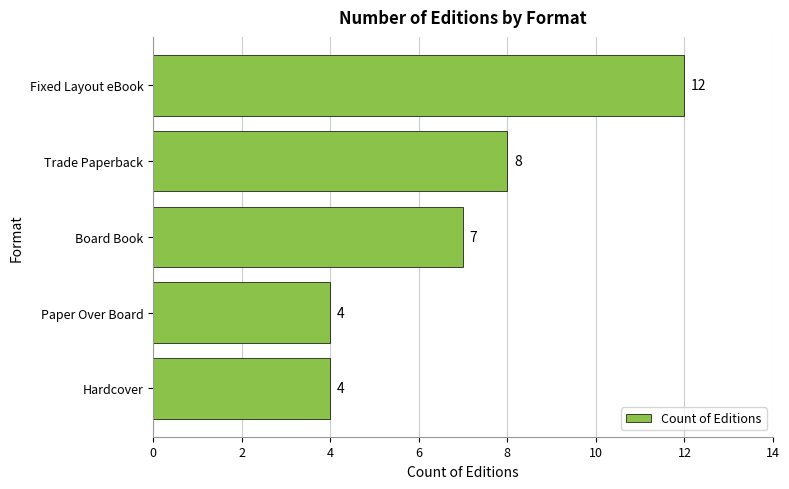

How many categories are shown in the chart?

5